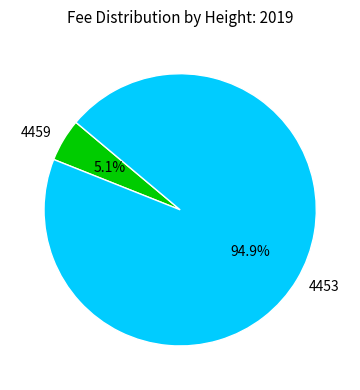

Which category has the smallest portion of the pie?

4459